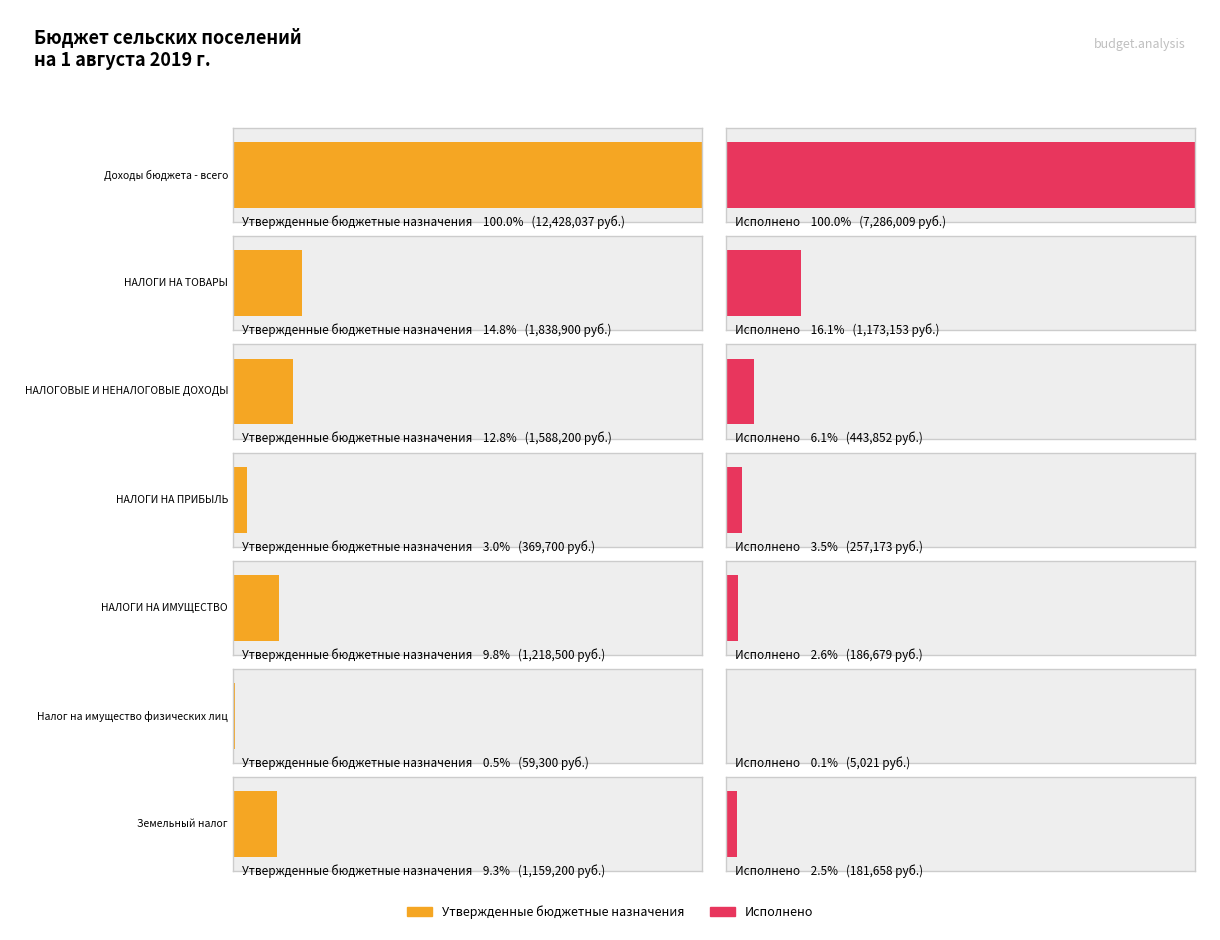

What is the value of the Исполнено bar at the 7th from the left?

181658.2